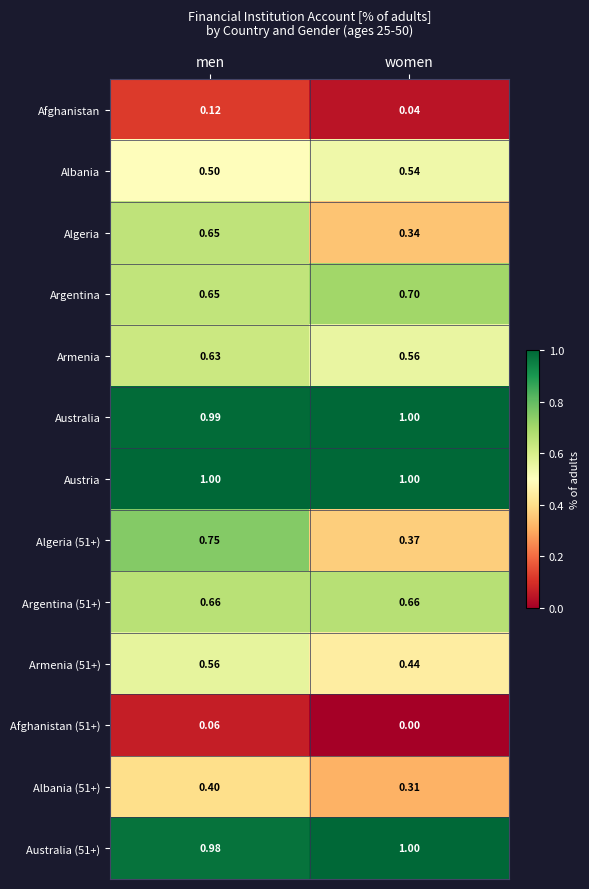

Rank the categories by Algeria value from highest to lowest.

men, women